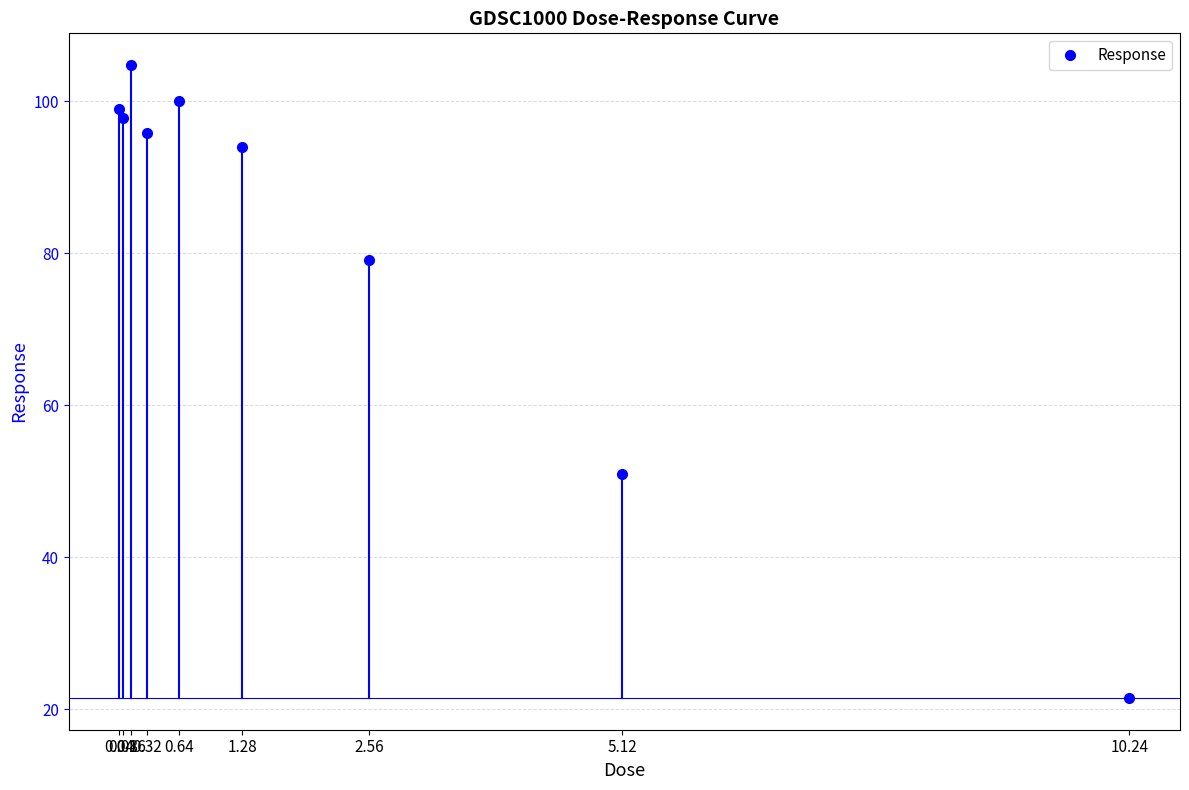

At which category does the data reach its first local valley?

0.08